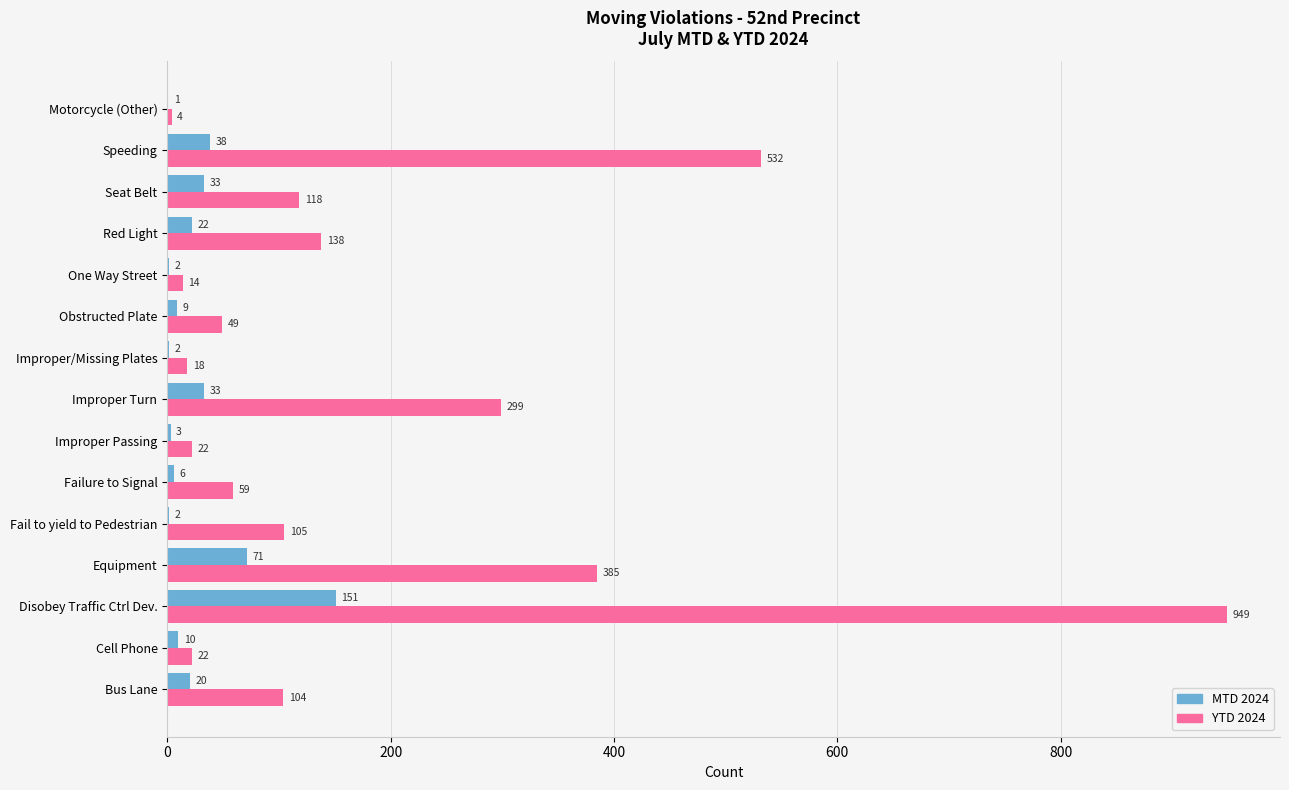

What is the maximum value shown in the chart?

949